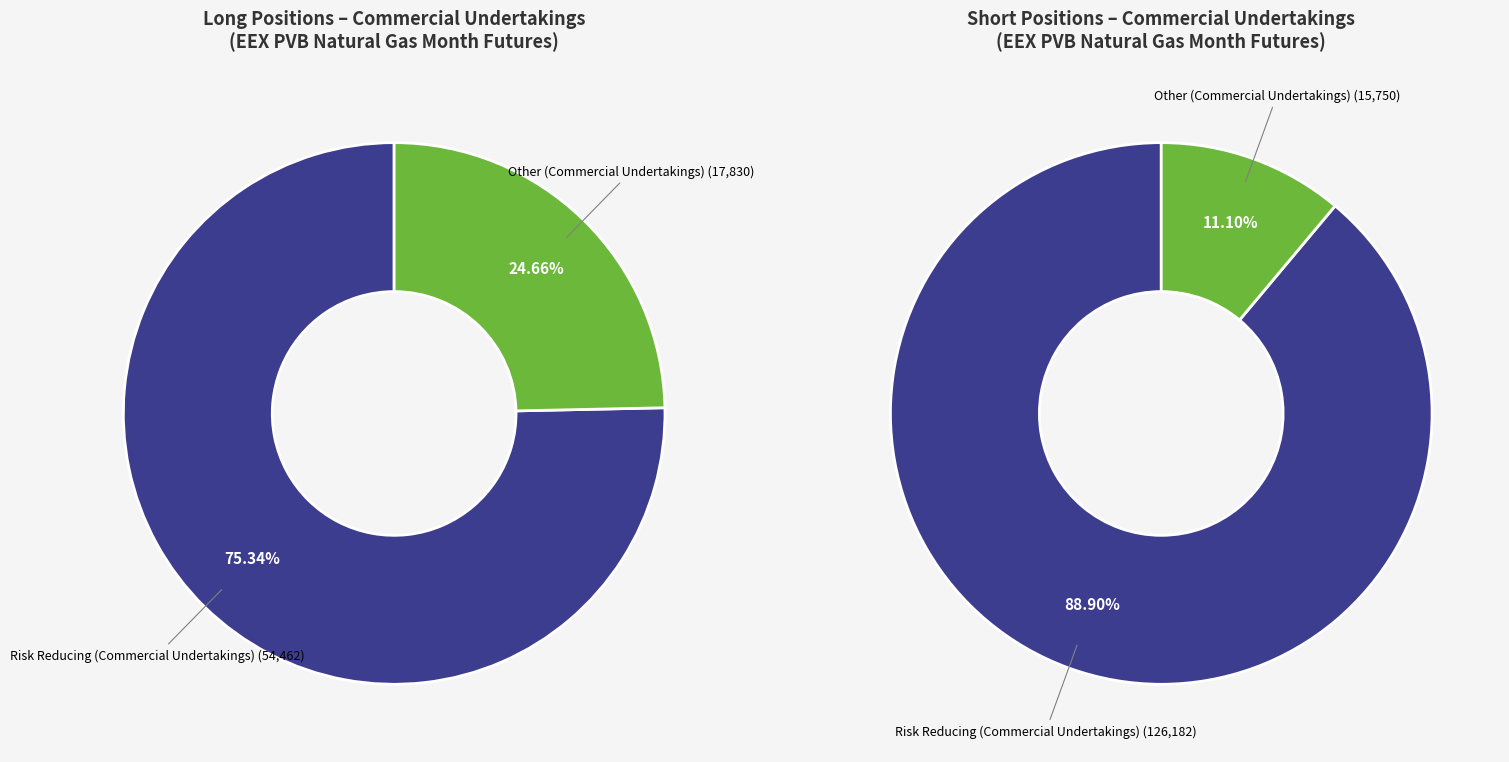

Is it true that Operators with compliance obligations is 1% of the pie?

False